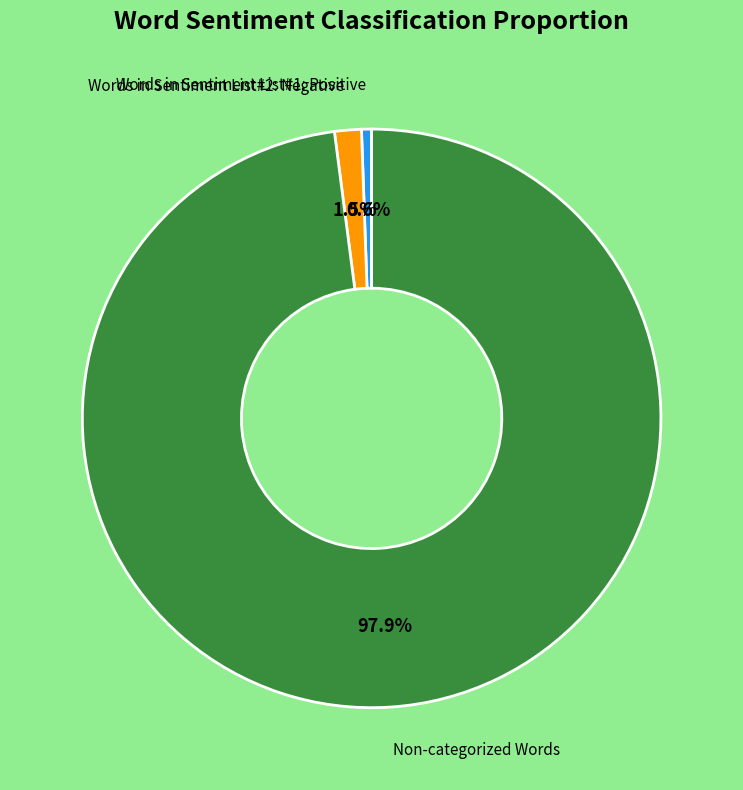

Is there any slice that represents more than half of the pie?

Yes